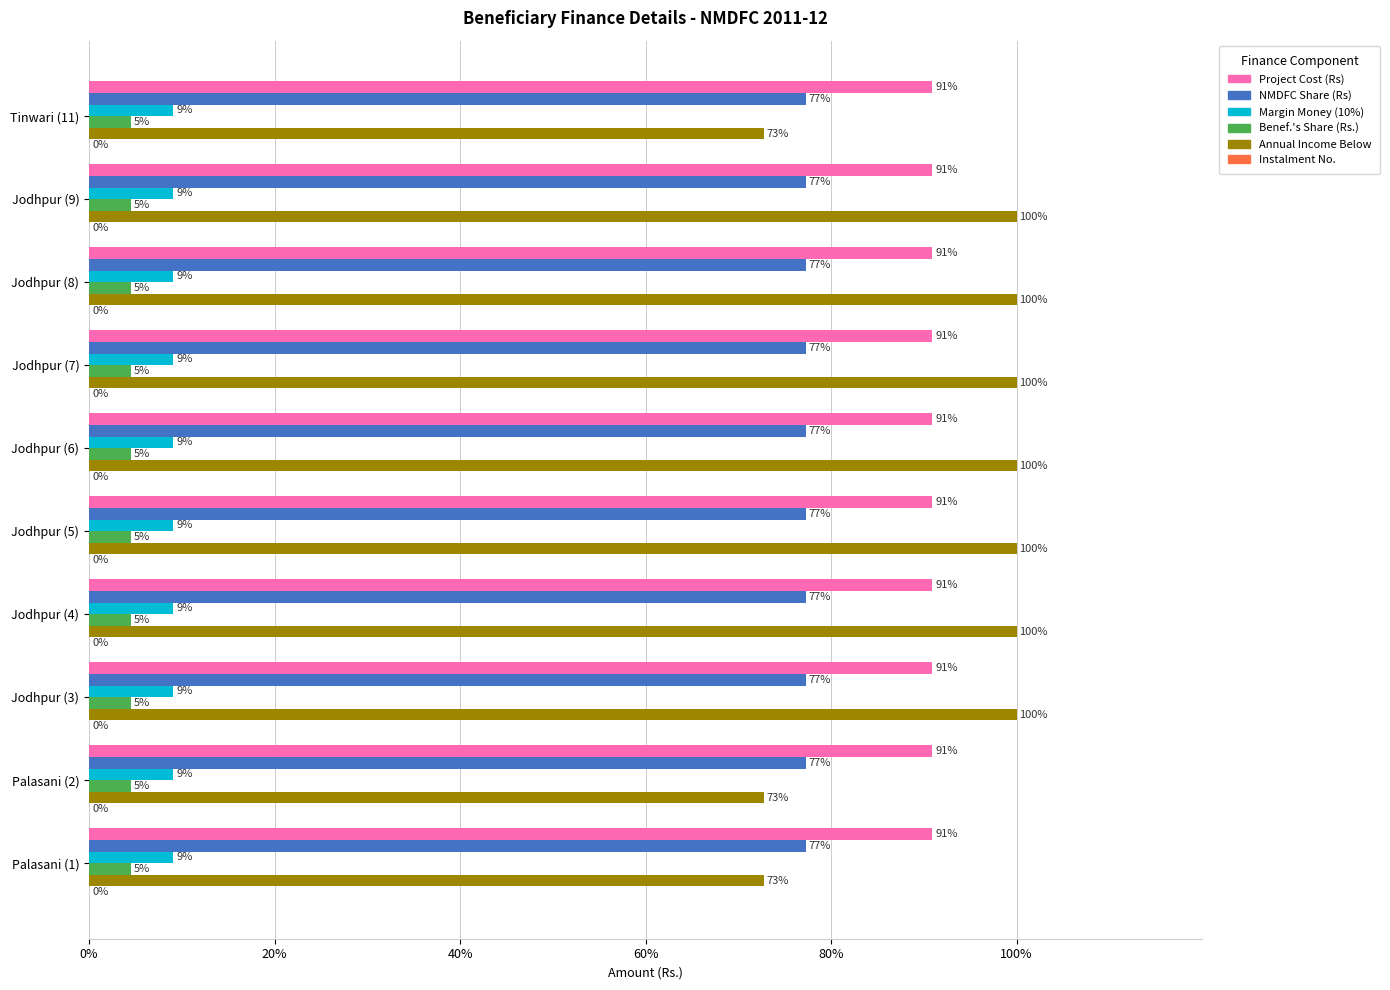

Which series has the largest total across all categories?

Annual Income Below